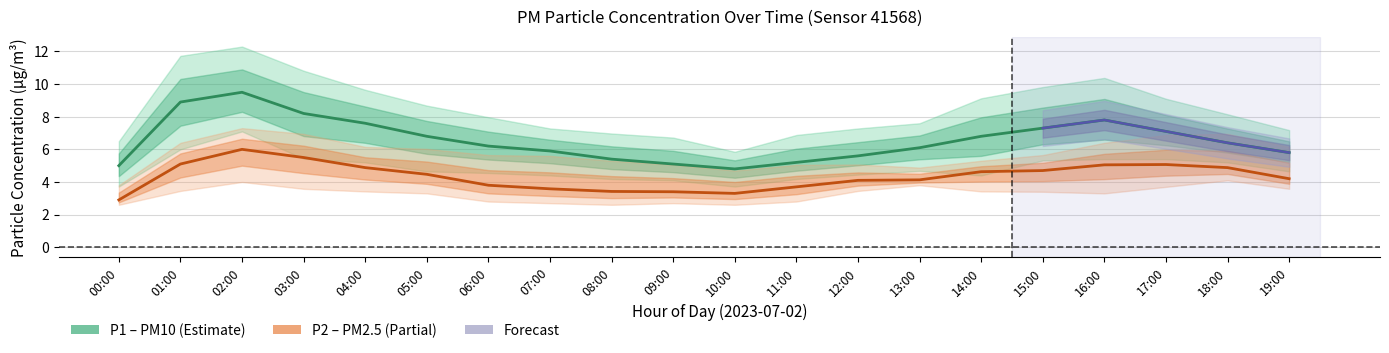

True or false: P1 and P1_lower intersect in this chart.

False